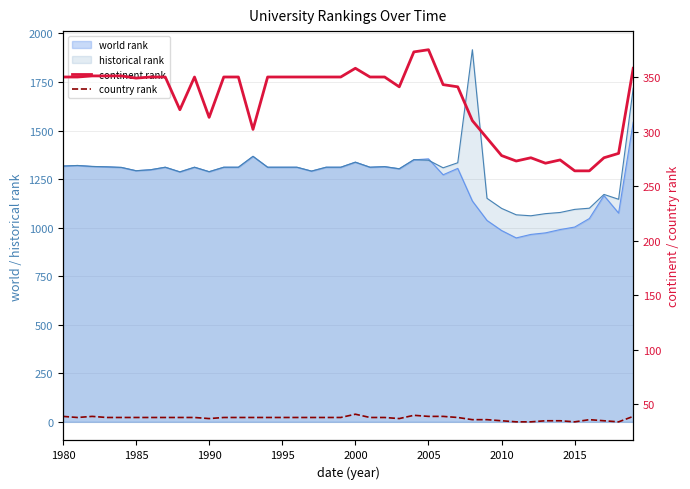

Is it true that country rank equals 58 at 2010?

False